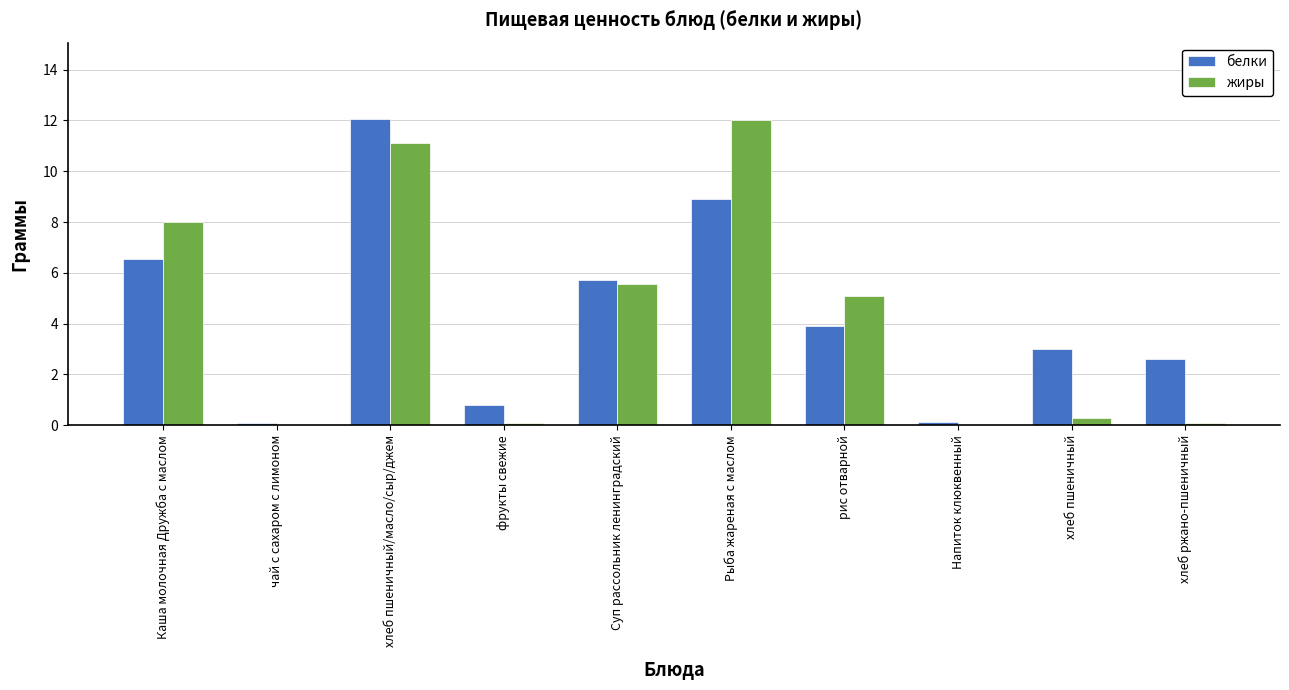

What is the spread (max minus min) of values at хлеб пшеничный?

2.7